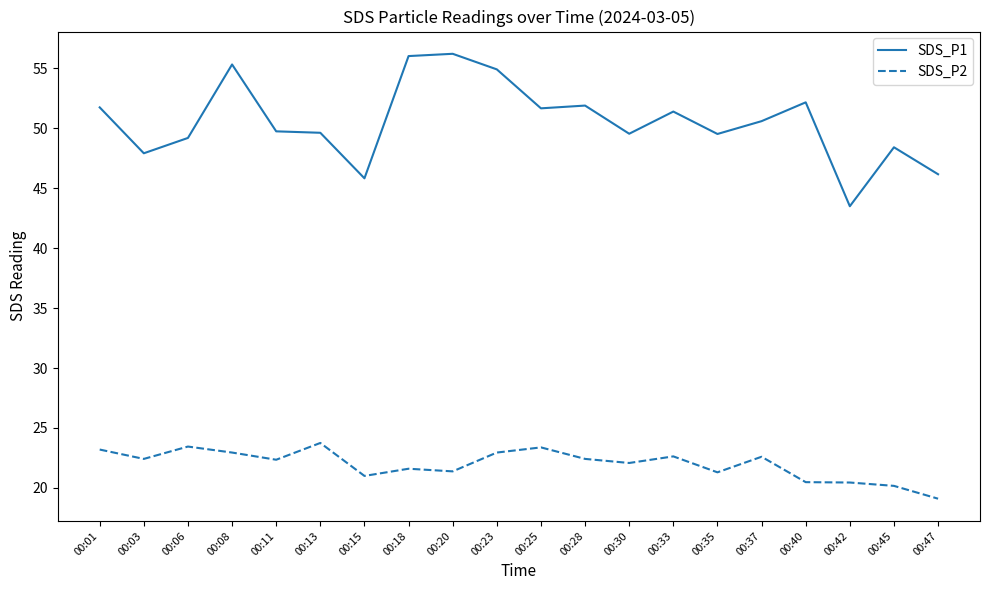

What is the minimum value shown in the chart?

19.1